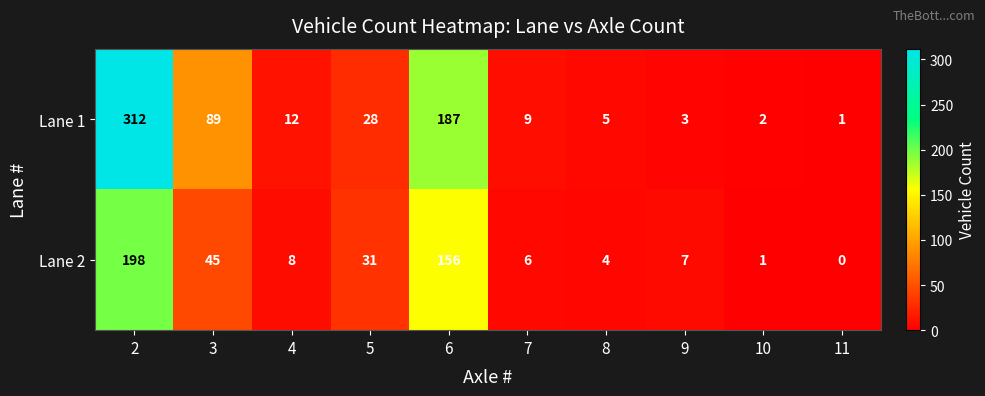

Read the Lane 2 value at 9.

7